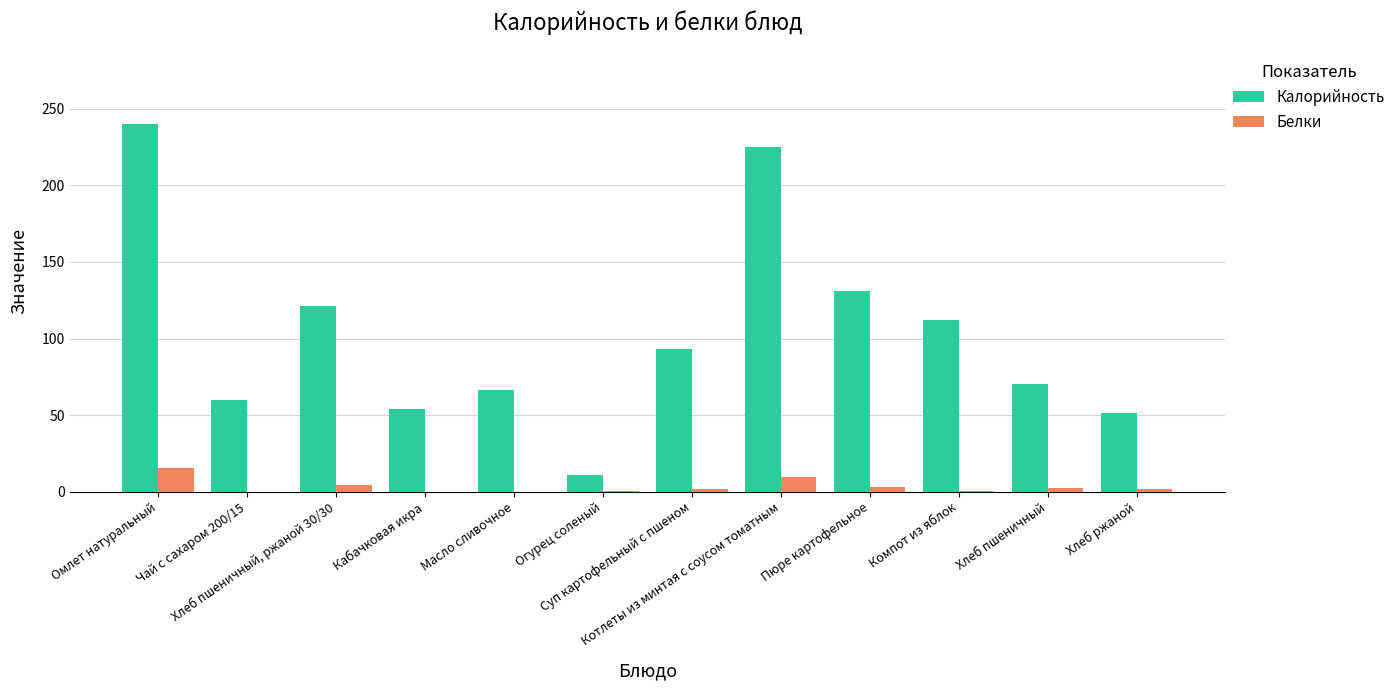

What is the highest value of the Калорийность series?

240.0